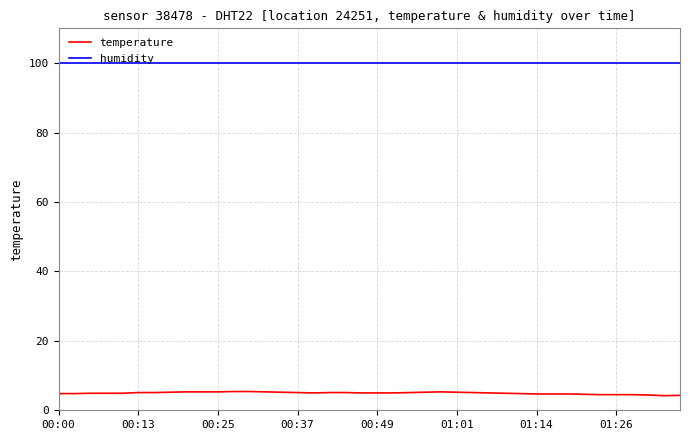

Does the chart display data point markers on the line(s)?

No